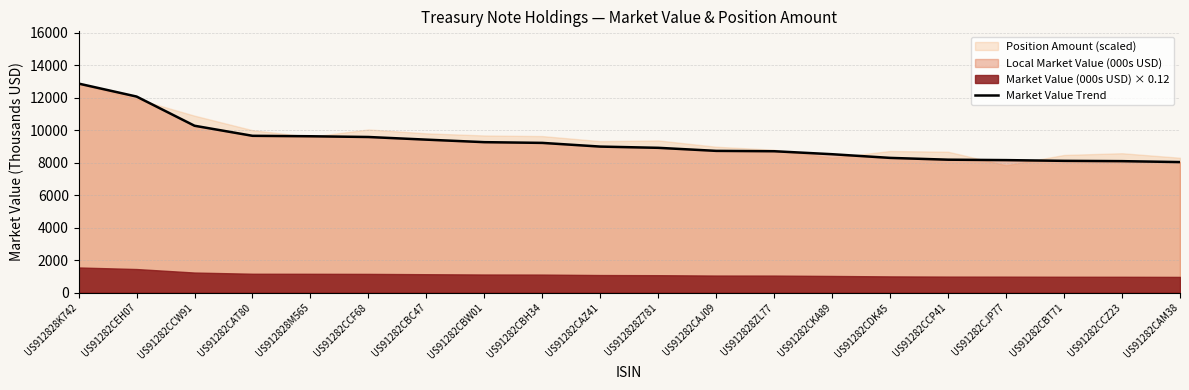

What is the label of the 14th point from the right?

US91282CBC47